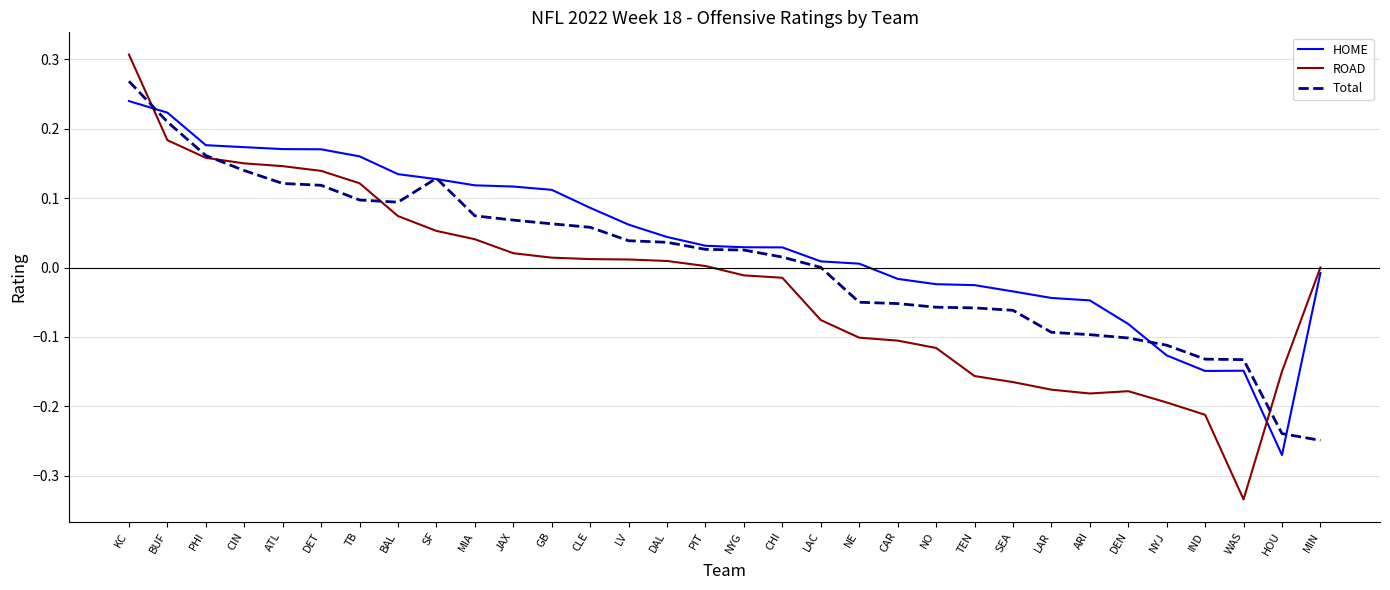

At which label does Total reach its peak?

KC